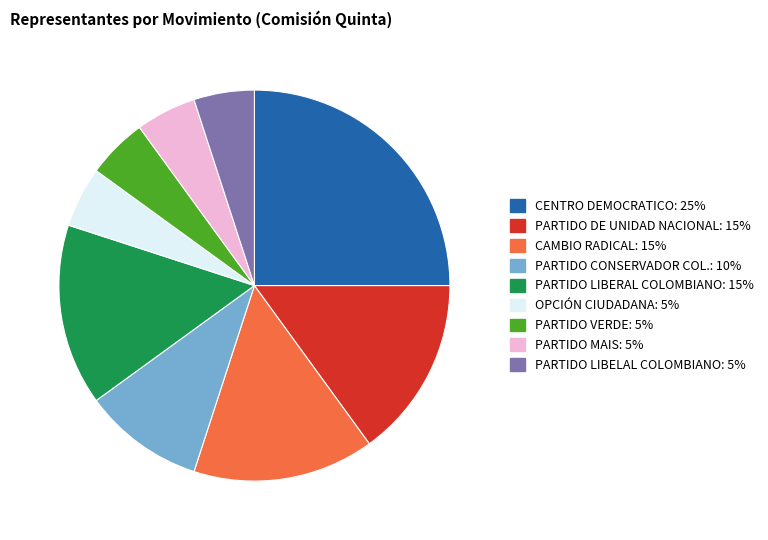

The OPCIÓN CIUDADANA: 5% slice represents 5% of the pie. True or false?

True